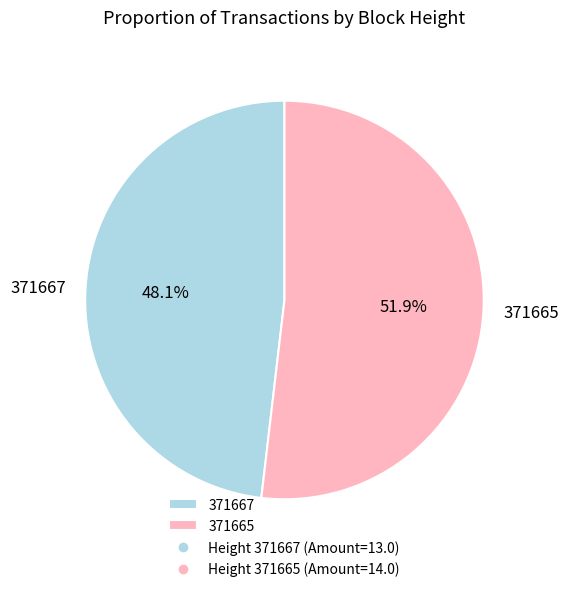

Which has a higher value, 371665 or 371667?

371665